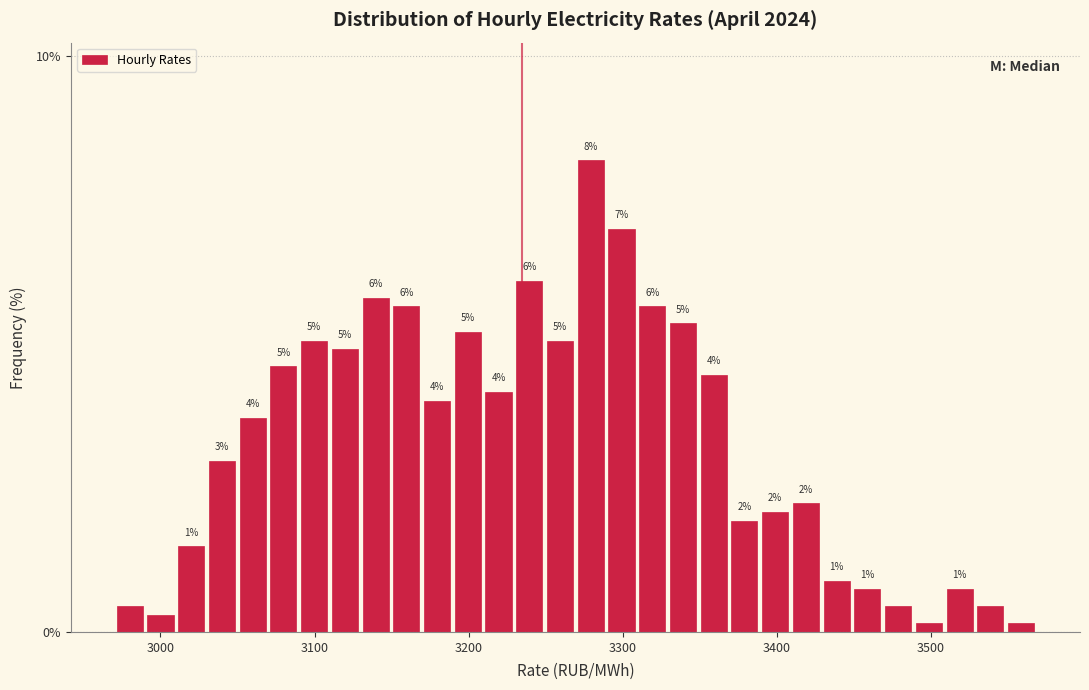

Around what value on the x-axis is the tallest bar? Give the approximate position of its centre, as read against the axis.

3280